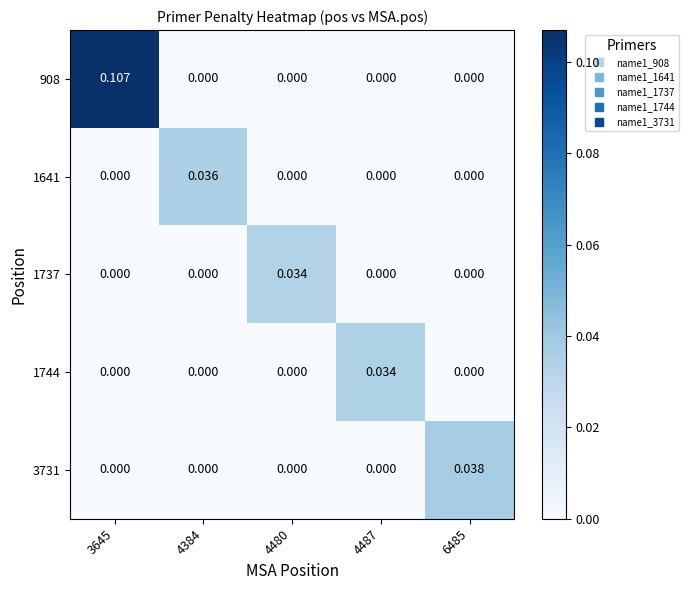

How many data points does each series have?

5